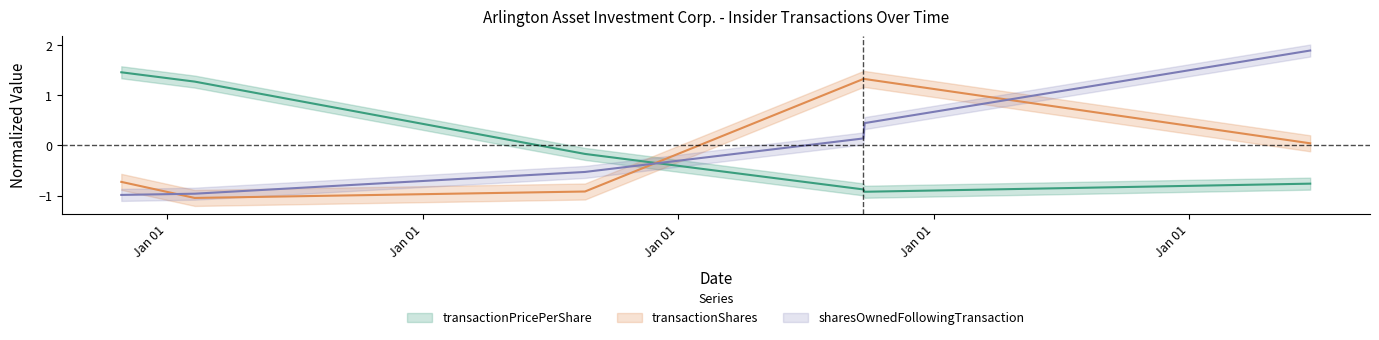

How many data points in transactionShares are above 0?

3